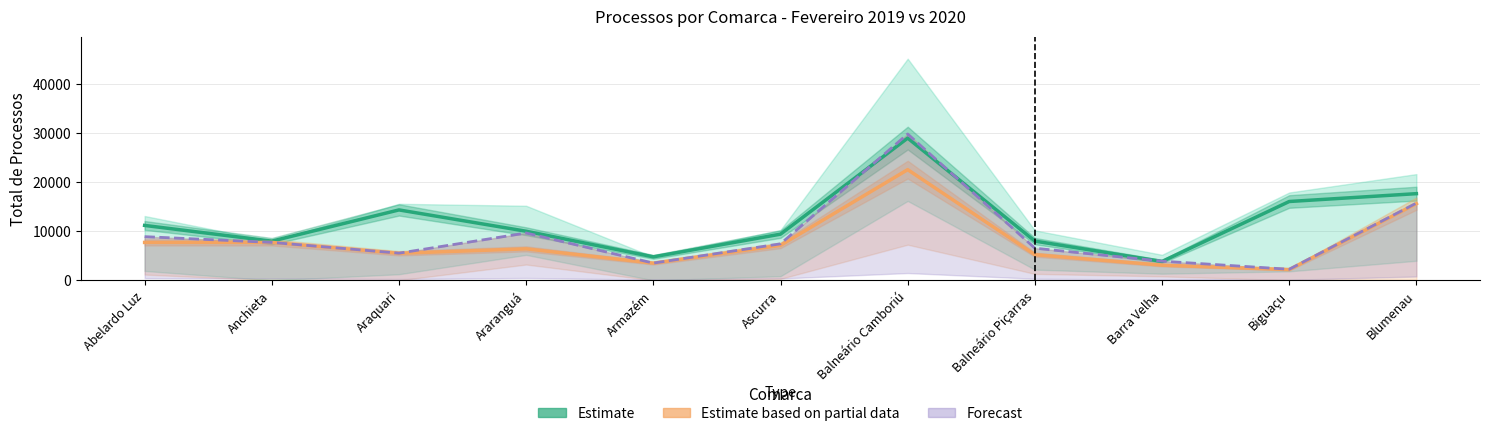

Which series has the largest range (max minus min)?

Estimate